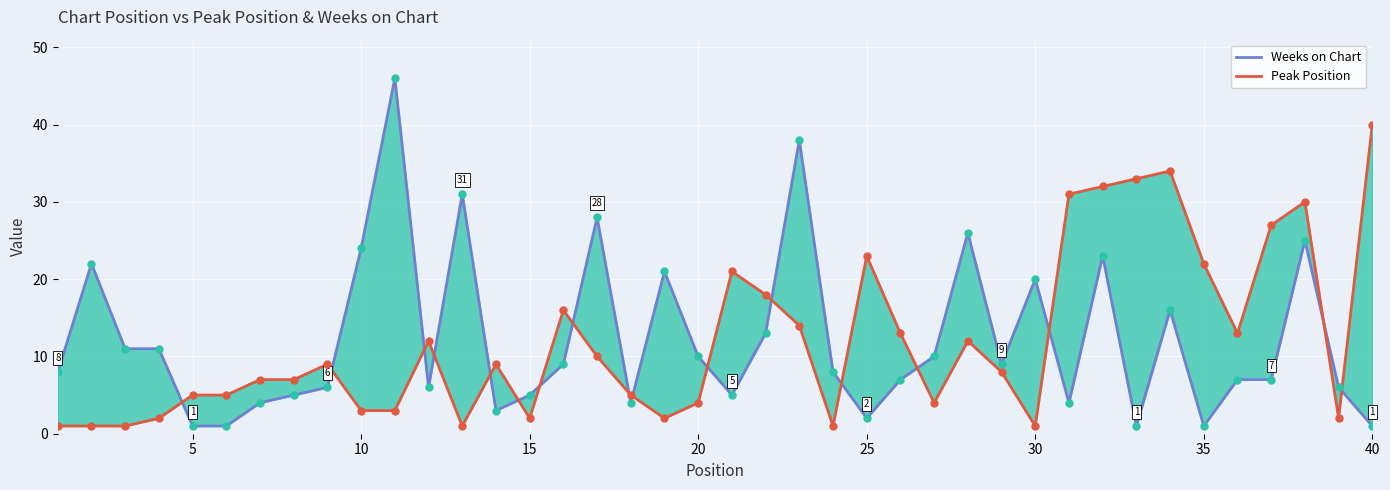

Is the value of Peak Position at 5 greater than the value of Weeks on Chart at 20?

No